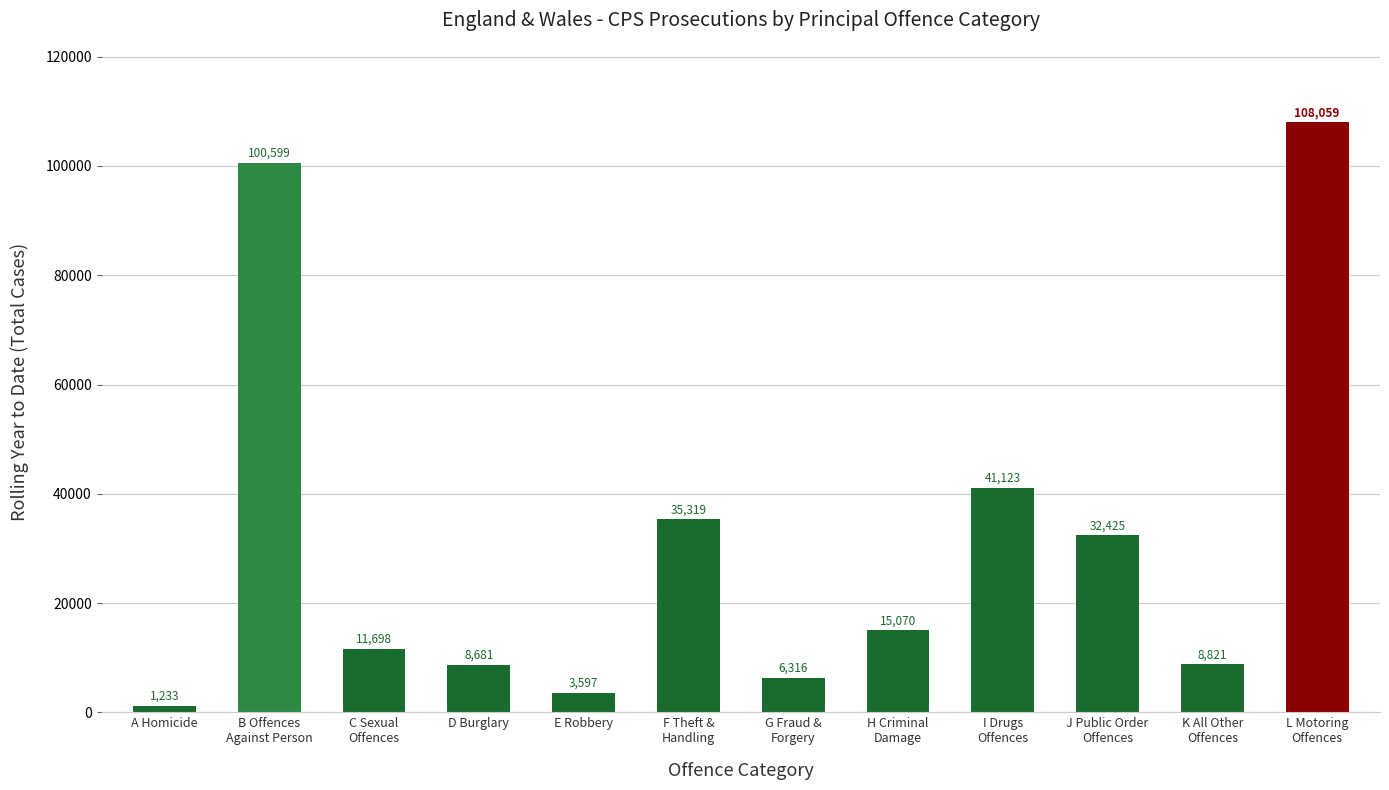

At which label is the value closest to 54646?

I Drugs
Offences